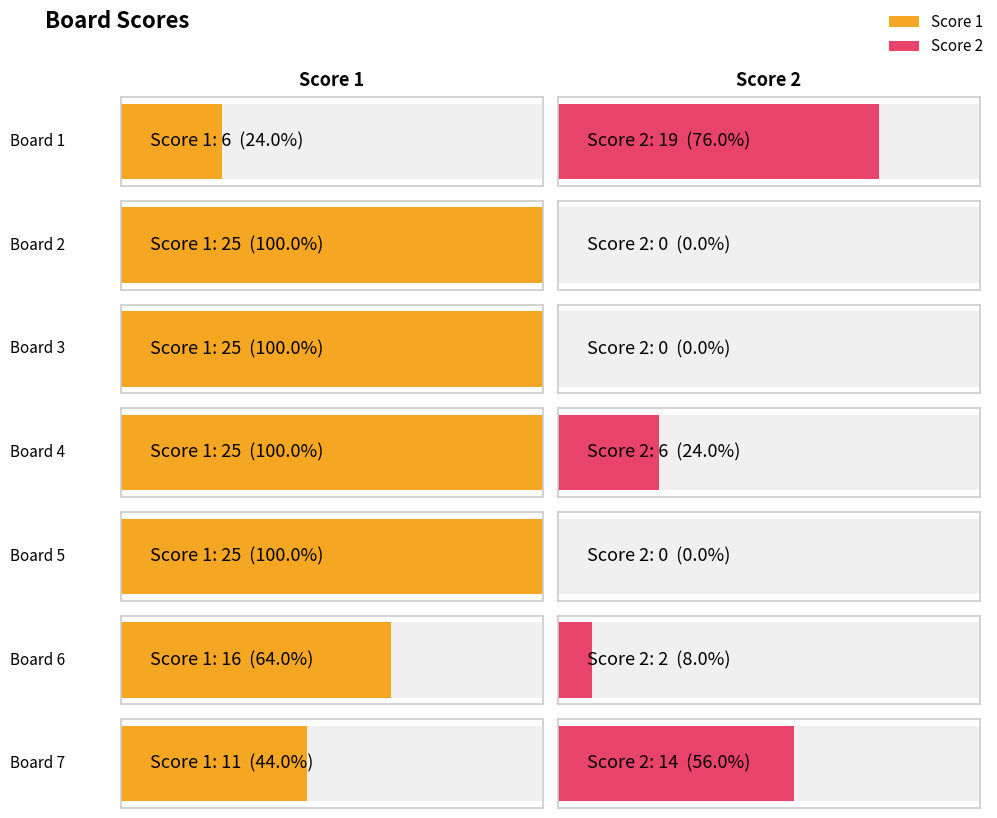

Which series has the largest total across all categories?

Score 1